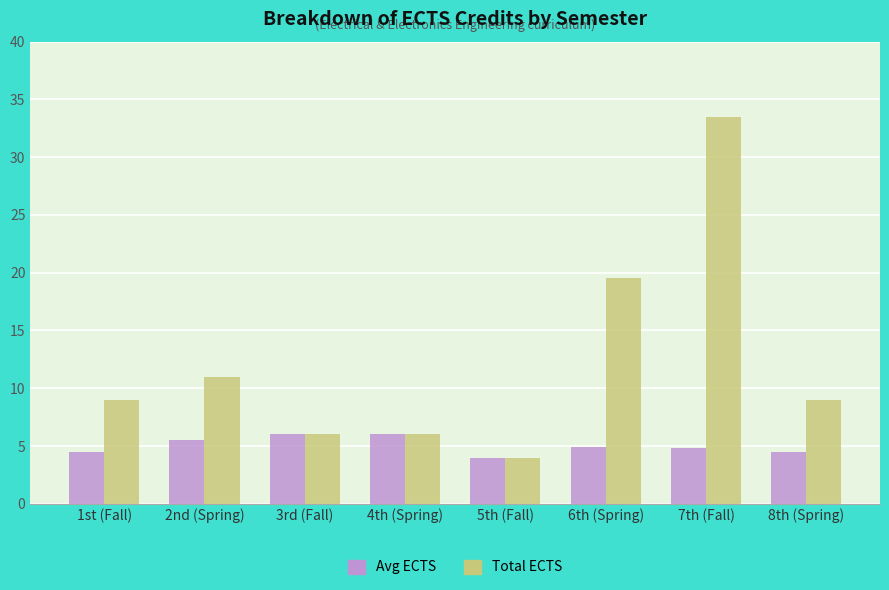

Is the value of Avg ECTS at 5th (Fall) greater than the value of Total ECTS at 1st (Fall)?

No